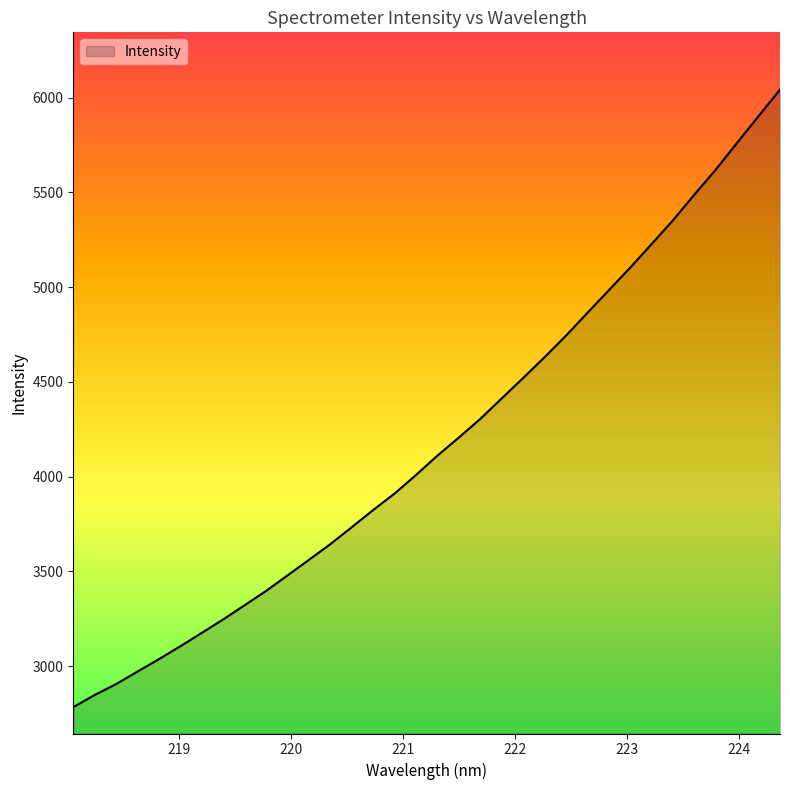

What is the greatest value displayed?

6042.1